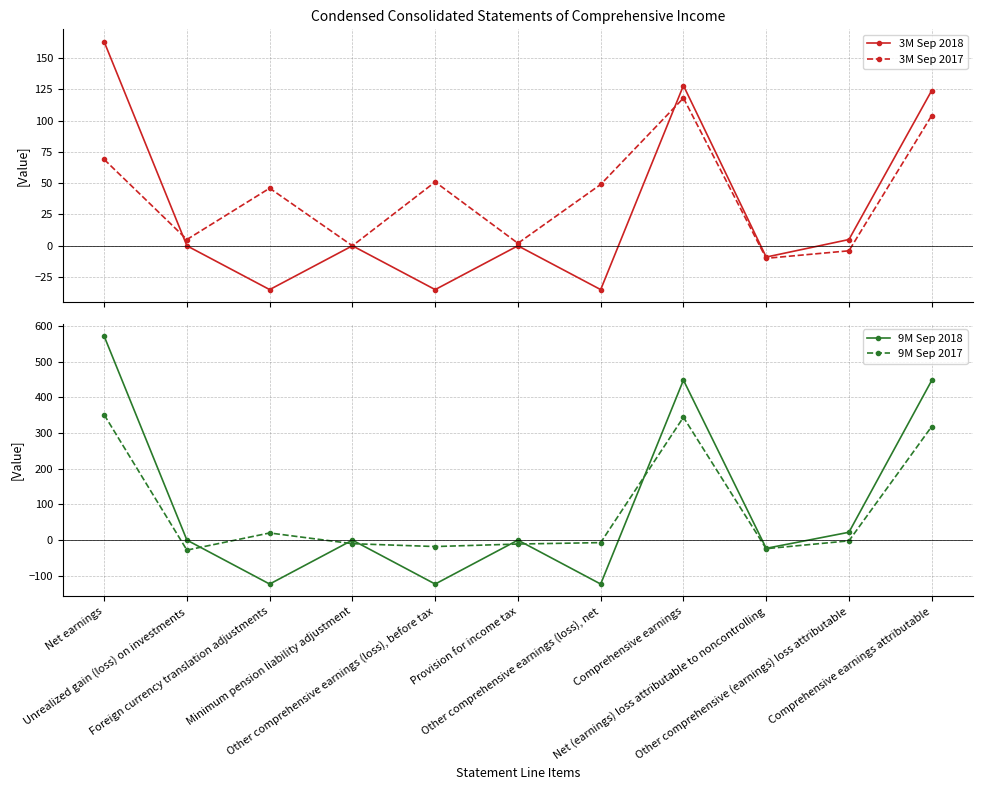

How many values in the 3M Sep 2017 series are below 46?

5